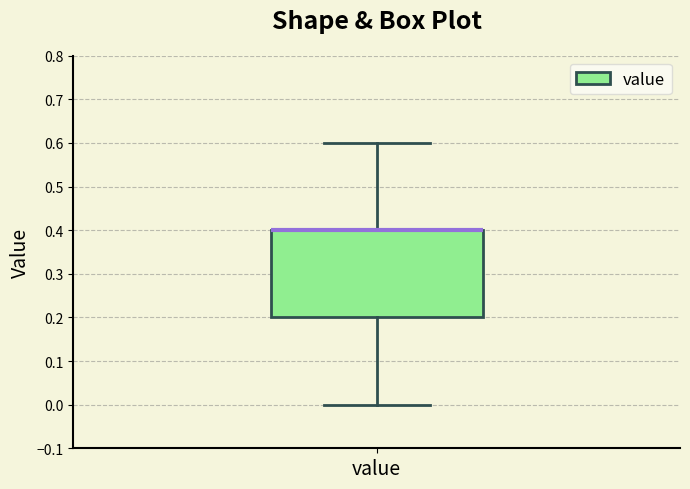

Read this box plot against the y-axis: the position of the median line, the range covered by the box, and the ends of both whiskers. The values are not printed on the chart, so give them approximately, as read against the axis.

median 0.4 (drawn on the box's upper edge), box 0.2 to 0.4, whiskers 0.0 to 0.6